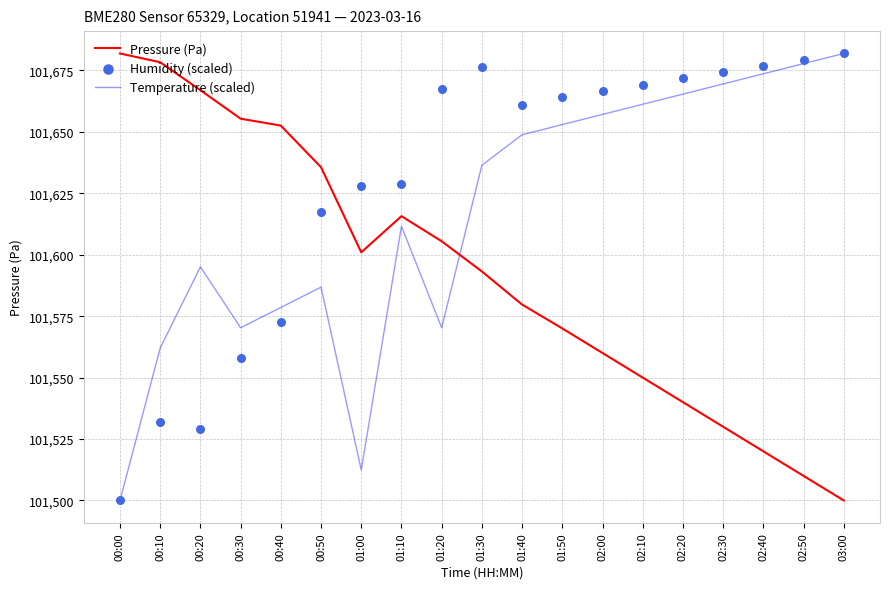

Which series has the largest total across all categories?

Humidity (scaled)